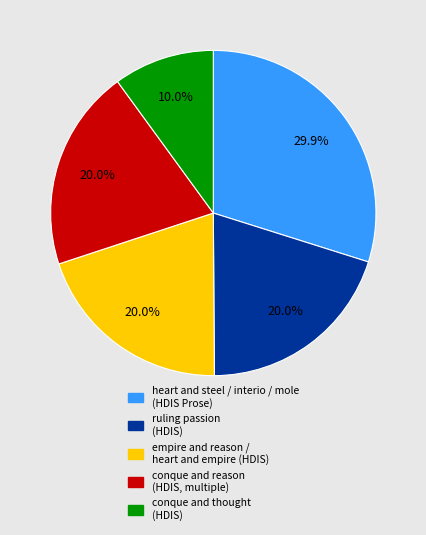

Is there a majority slice in this chart?

No